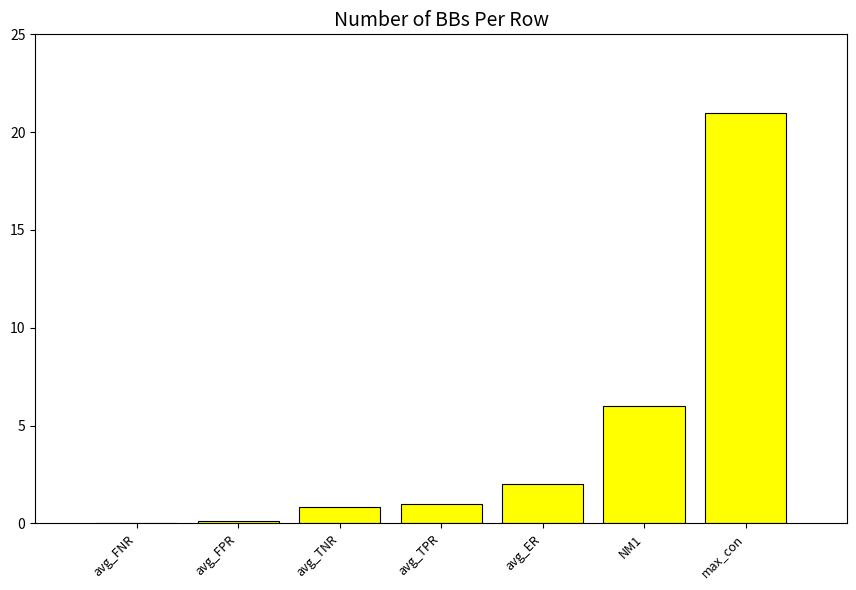

What is the greatest value displayed?

21.0